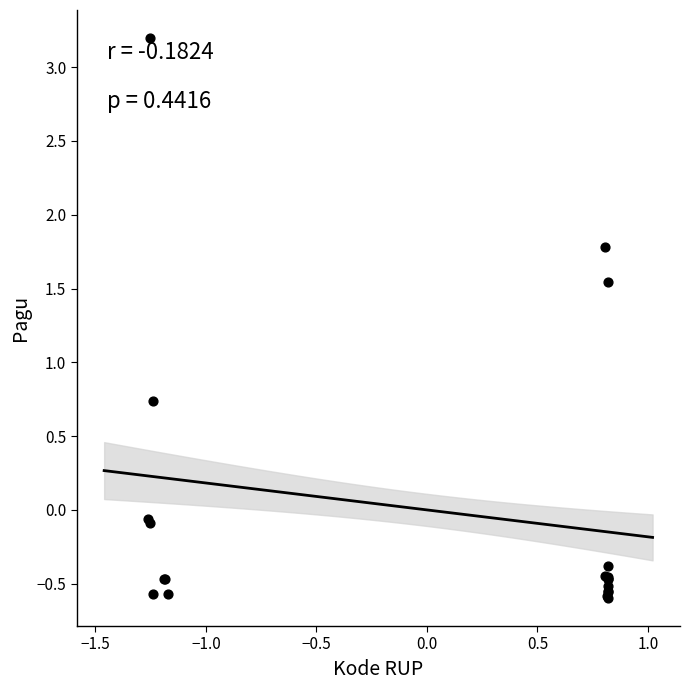

What Y value in the scatter plot is closest to 1?

0.7